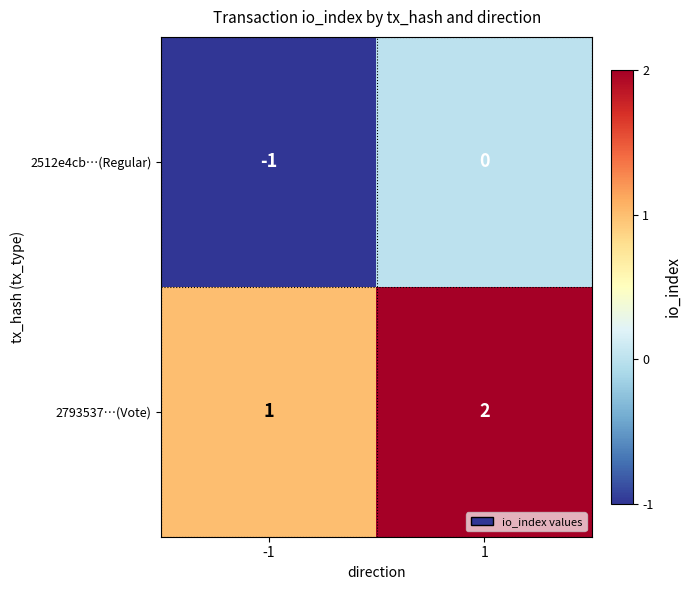

Reading right to left, list all the values displayed in this chart.

2512e4cb…(Regular): 1=0	-1=-1
2793537…(Vote): 1=2	-1=1